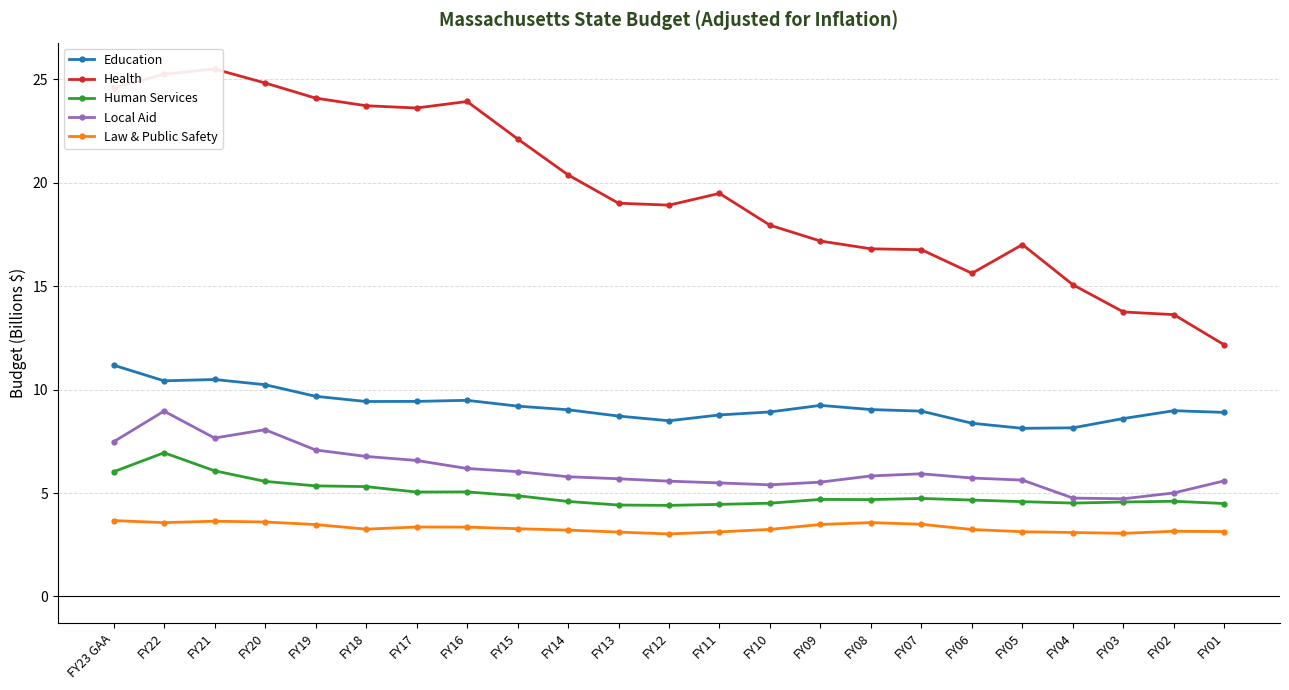

Is the value of Human Services at FY13 greater than the value of Education at FY01?

No